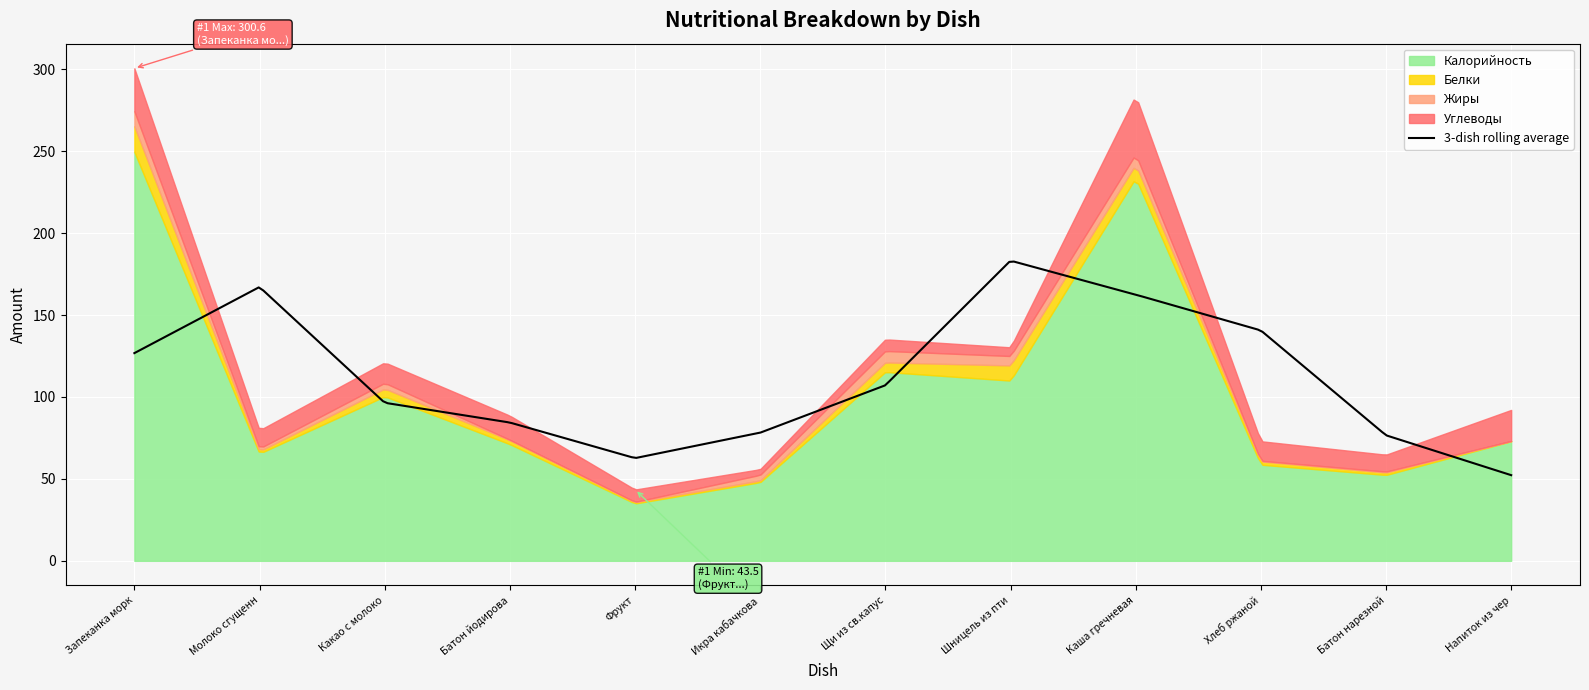

In Калорийность, how many points are higher than both neighbors (excluding endpoints)?

3